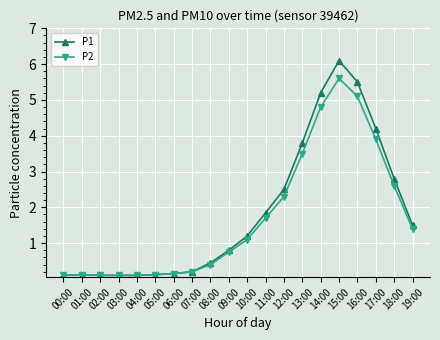

What is the highest value of the P2 series?

5.6